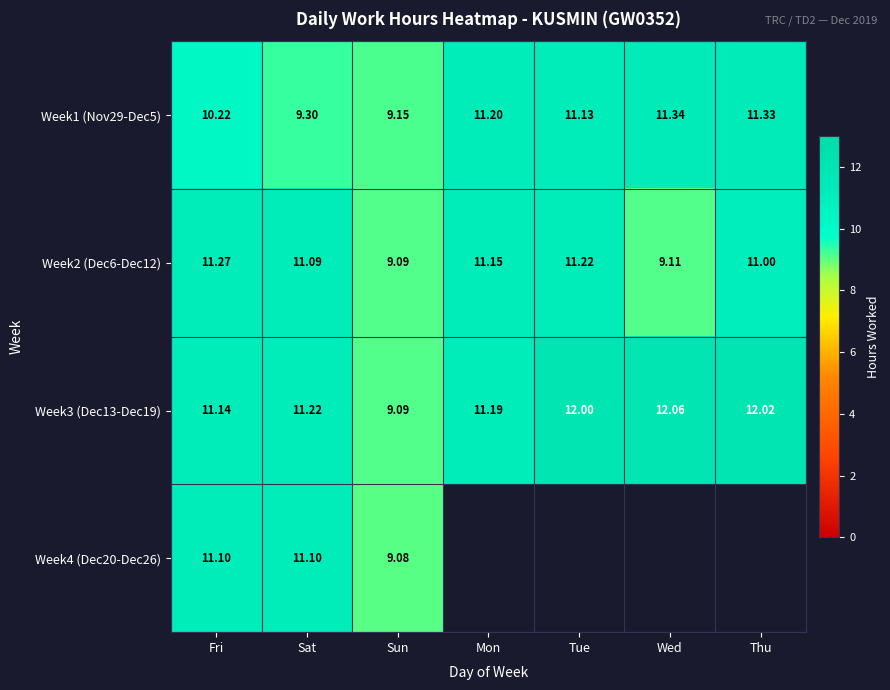

Rank the categories by Week1 (Nov29-Dec5) value from lowest to highest.

Sun, Sat, Fri, Tue, Mon, Thu, Wed